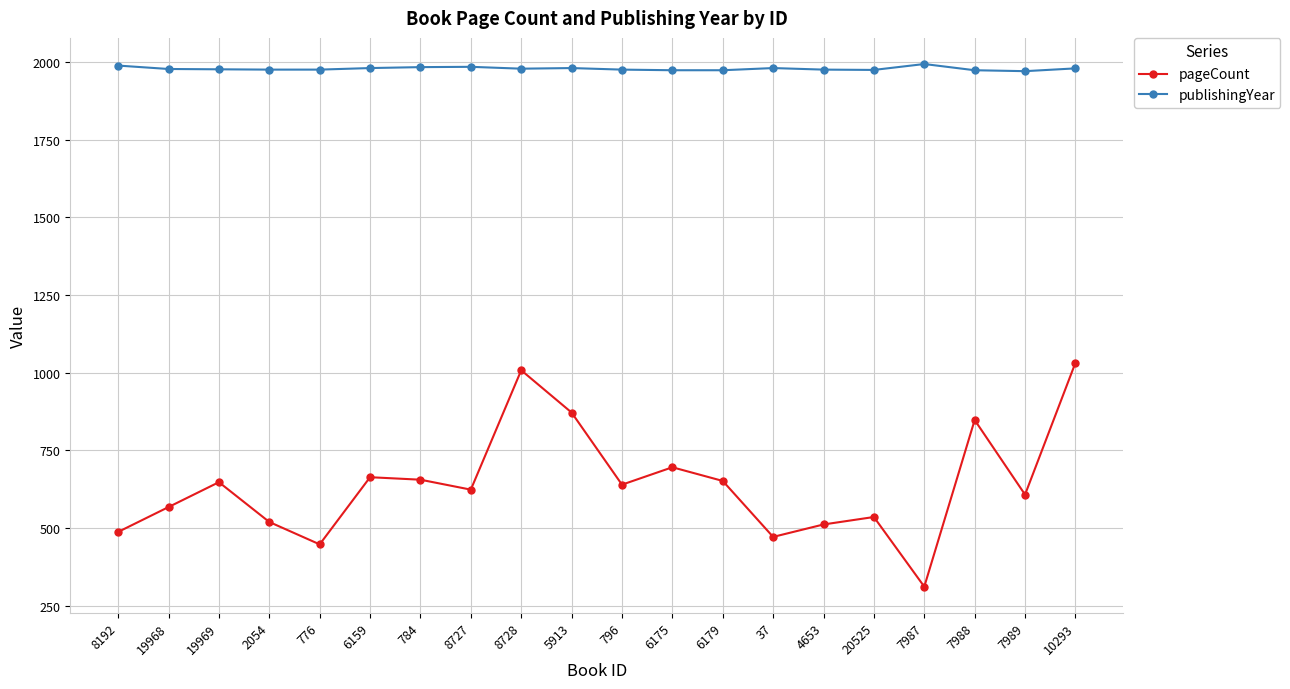

True or false: publishingYear has more than 2 interior local peaks.

True